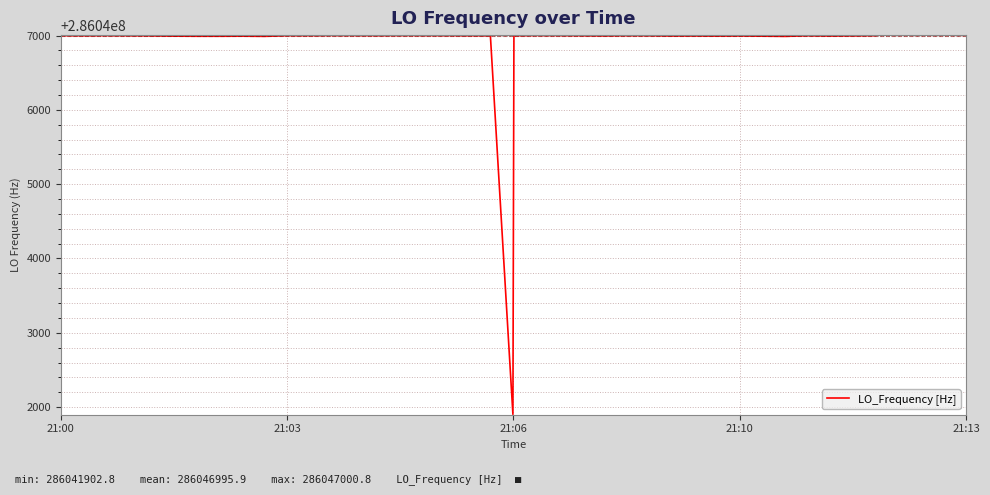

What is the maximum value shown in the chart?

286047000.8